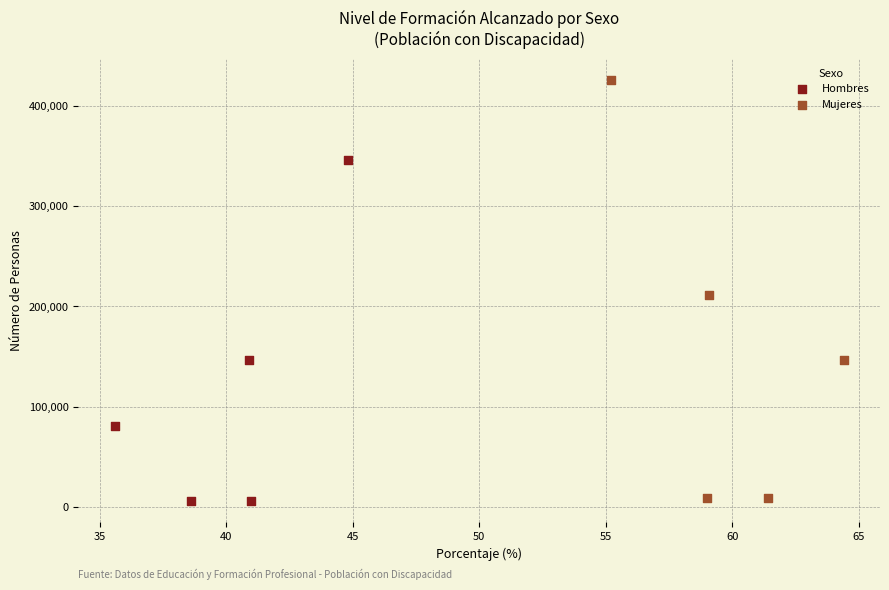

Which series contains the highest Y value?

Mujeres